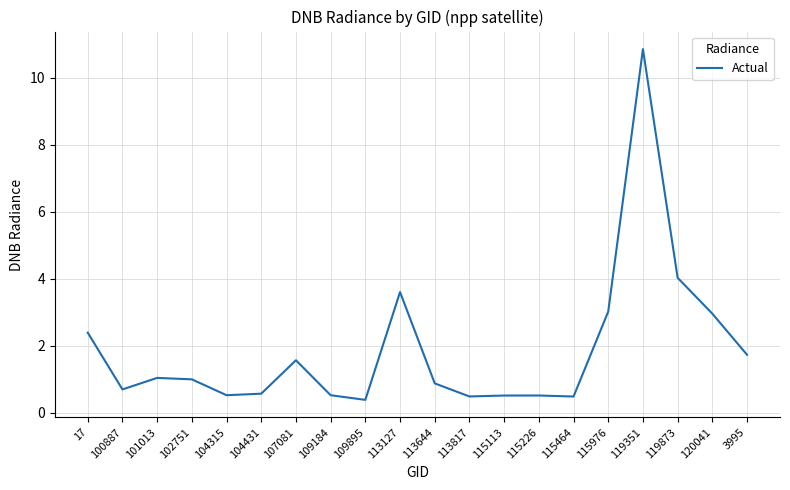

What is the sum of the values at 3995 and 113817?

2.2